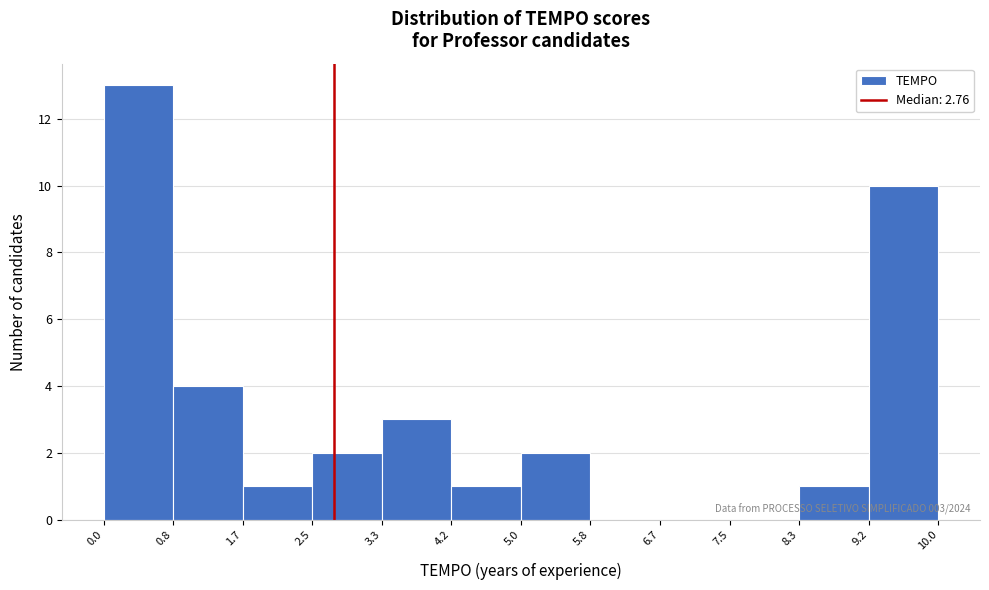

Which range on the x-axis has the tallest bar?

0.0 to 0.8